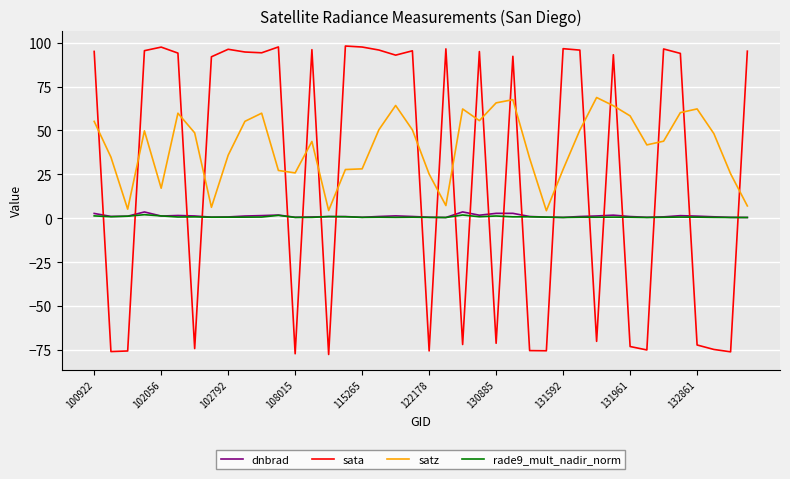

Count the number of categories in the chart.

40